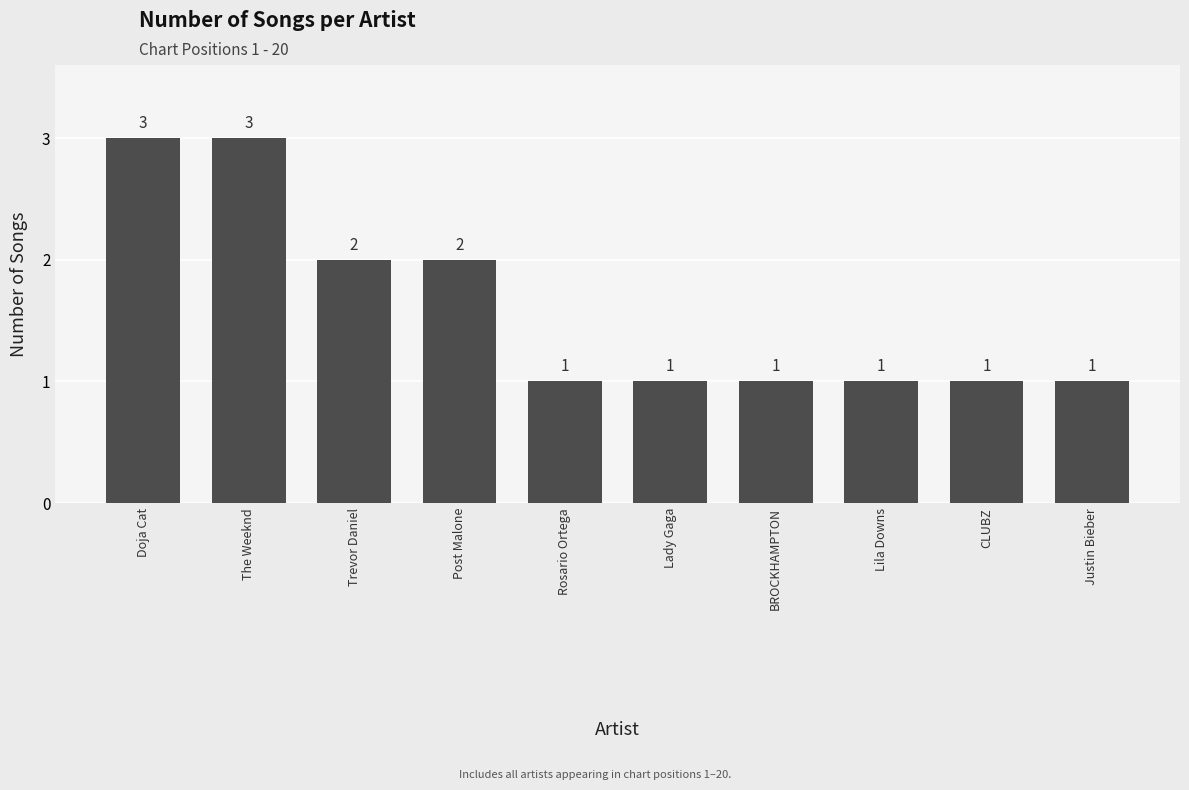

Reading left to right, transcribe all the data shown in this chart.

Doja Cat=3	The Weeknd=3	Trevor Daniel=2	Post Malone=2	Rosario Ortega=1	Lady Gaga=1	BROCKHAMPTON=1	Lila Downs=1	CLUBZ=1	Justin Bieber=1